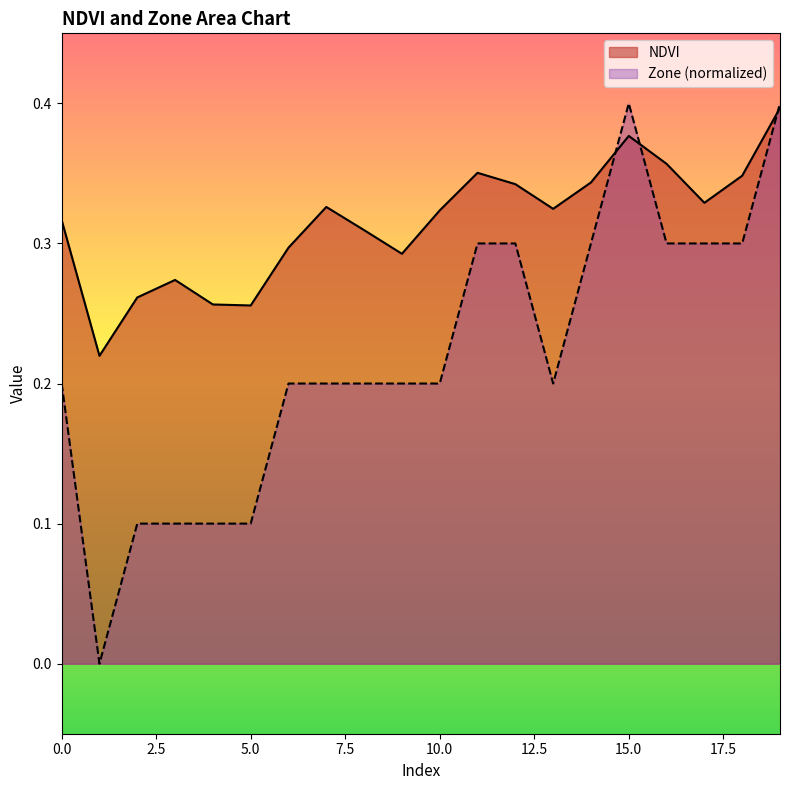

At which category is the sum across all series the highest?

19